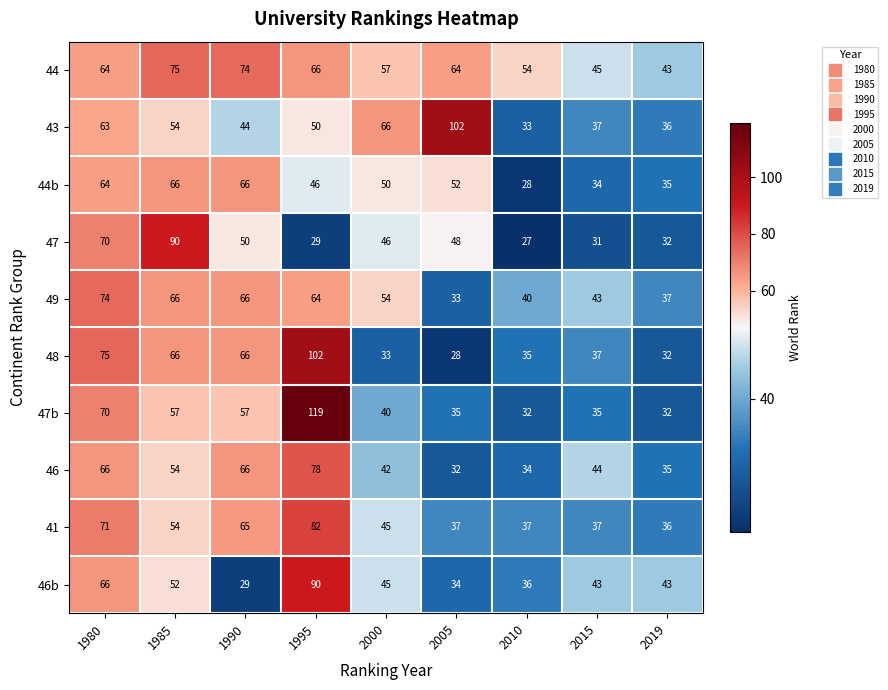

How many distinct data groups are displayed?

10